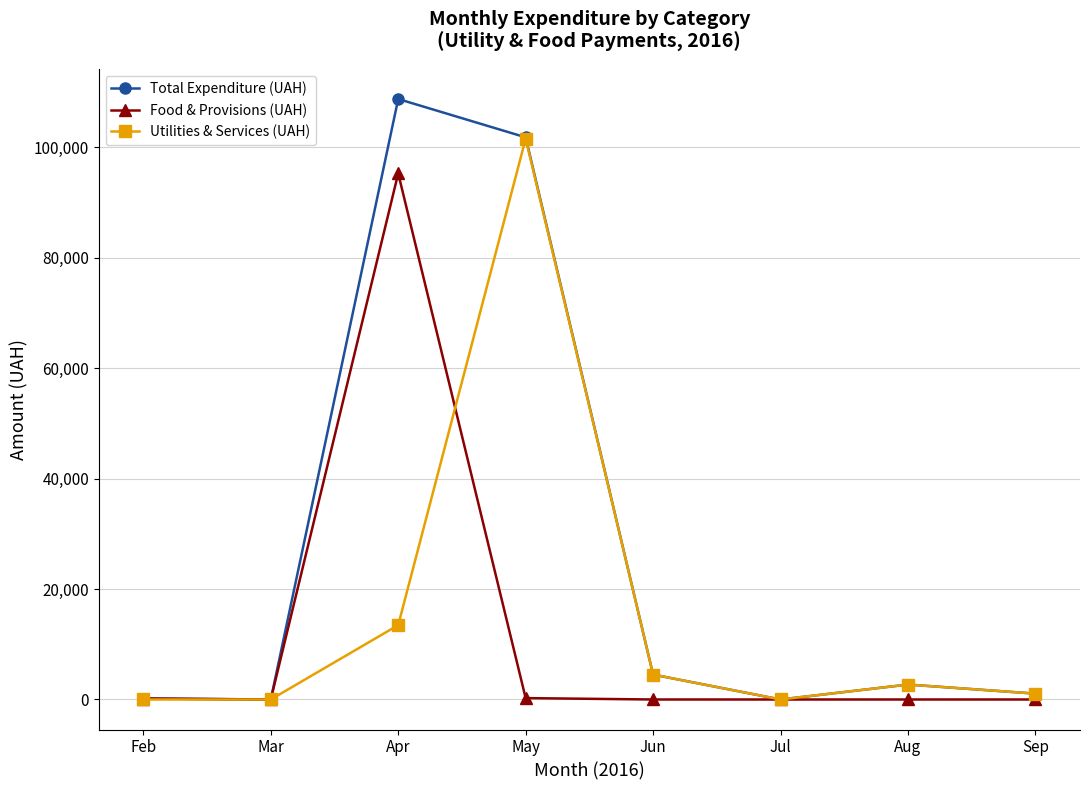

What is the highest value of the Utilities & Services (UAH) series?

101565.0